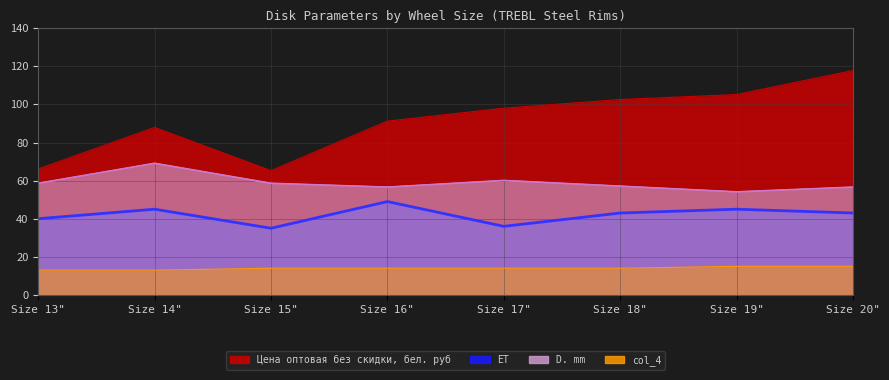

What is the difference between the ET values at Size 15" and Size 13"?

5.0